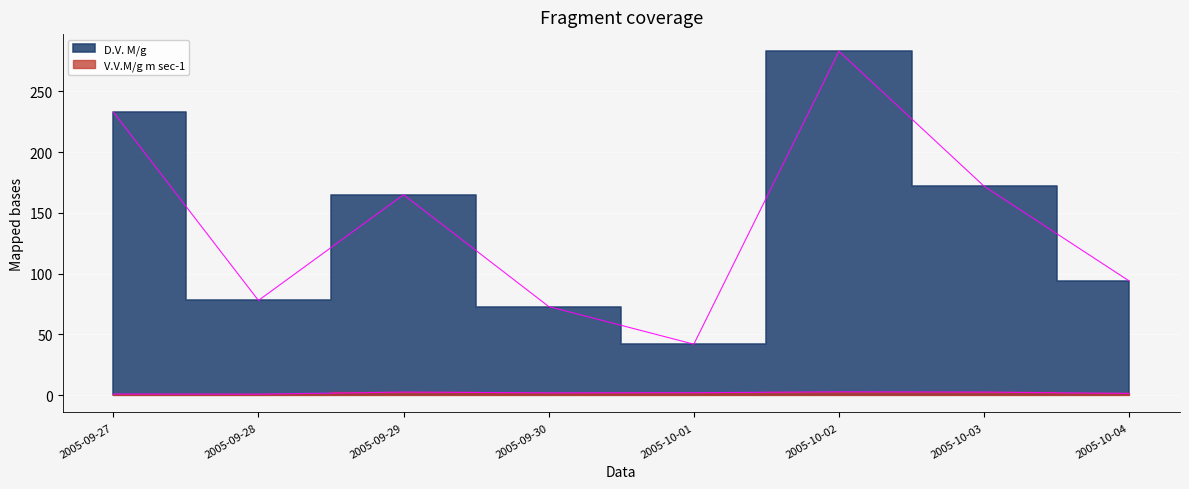

Which category has the highest value in the V.V.M/g m sec-1 series?

2005-10-02